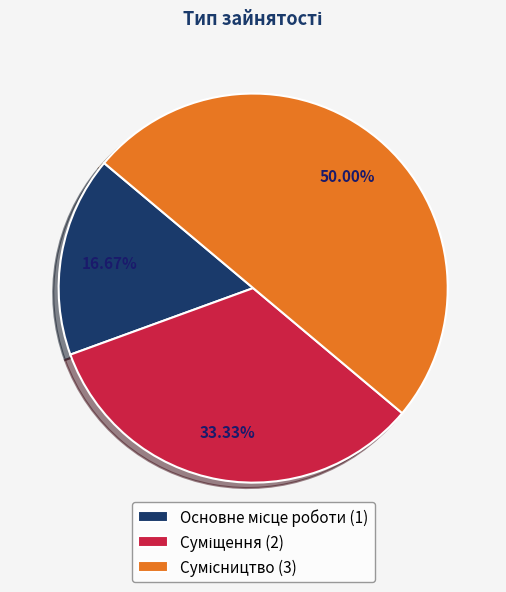

To the nearest percent, what portion does Сумісництво represent?

50%